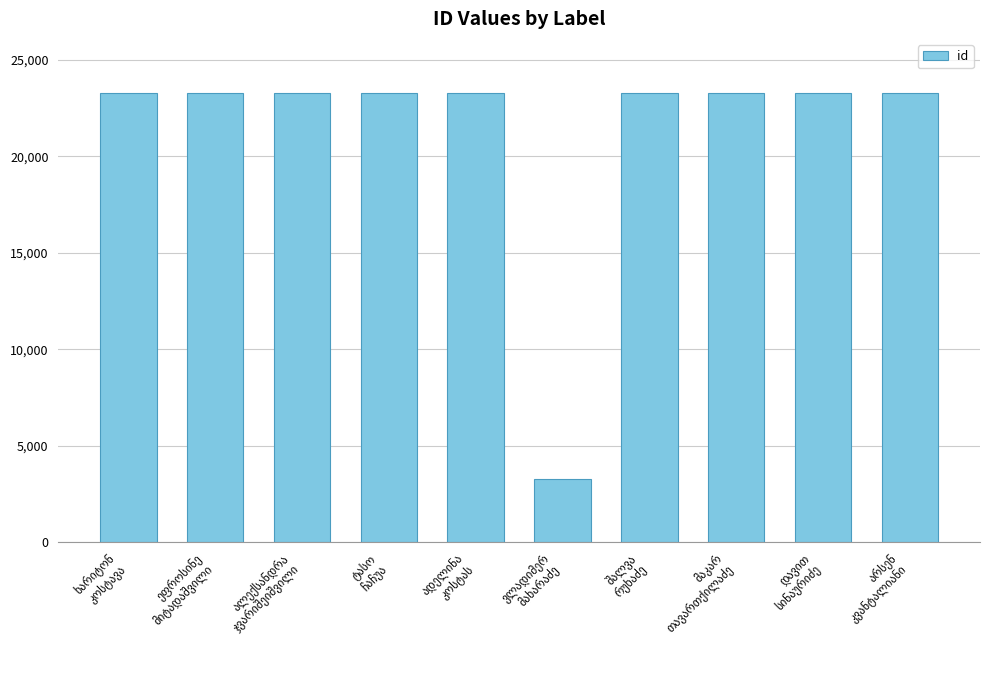

What is the maximum value shown in the chart?

23294